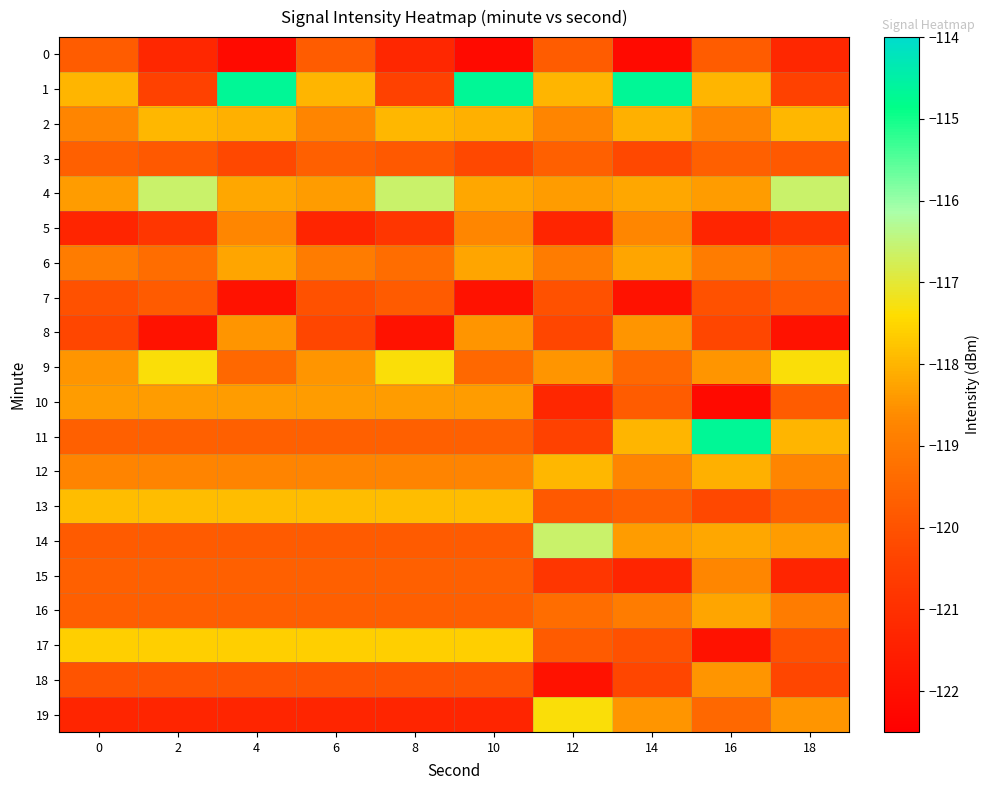

At which category is the sum across all series the highest?

4